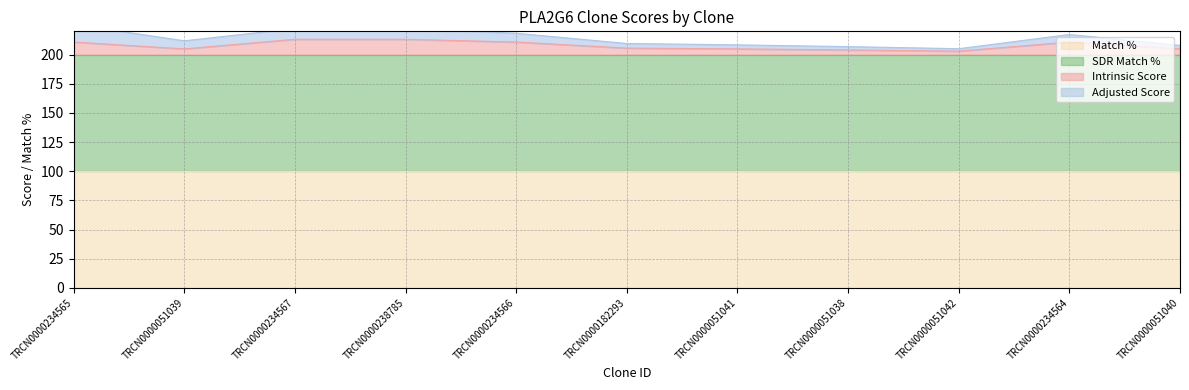

What is the lowest value of the Intrinsic Score series?

203.0